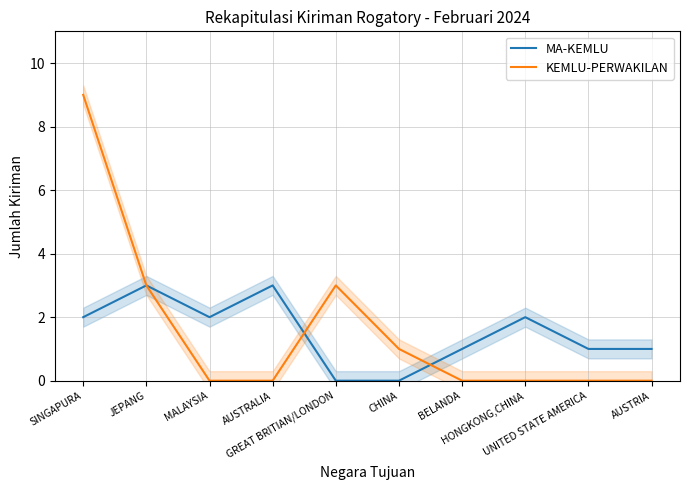

Count the number of data series in this chart.

2